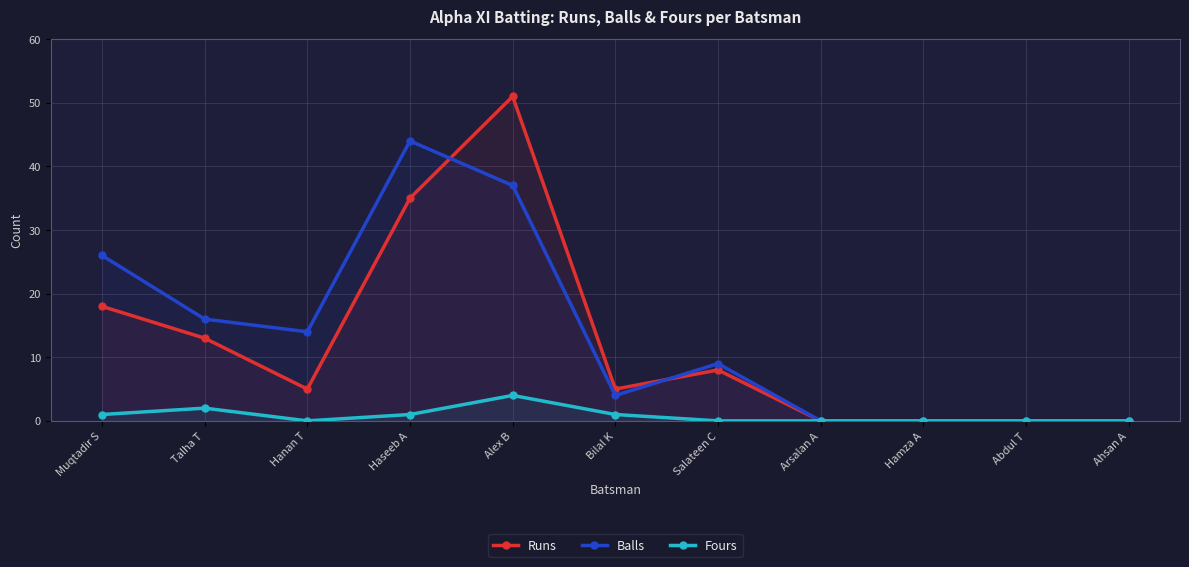

How many lines are shown in the chart?

3